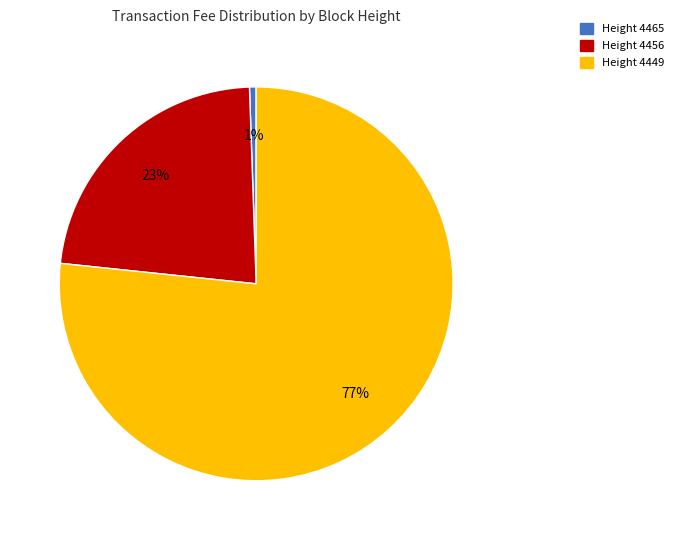

To the nearest percent, what is the average slice percentage?

33%